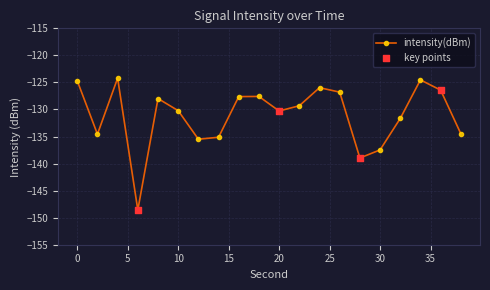

What is the sum of all values?

-2622.0